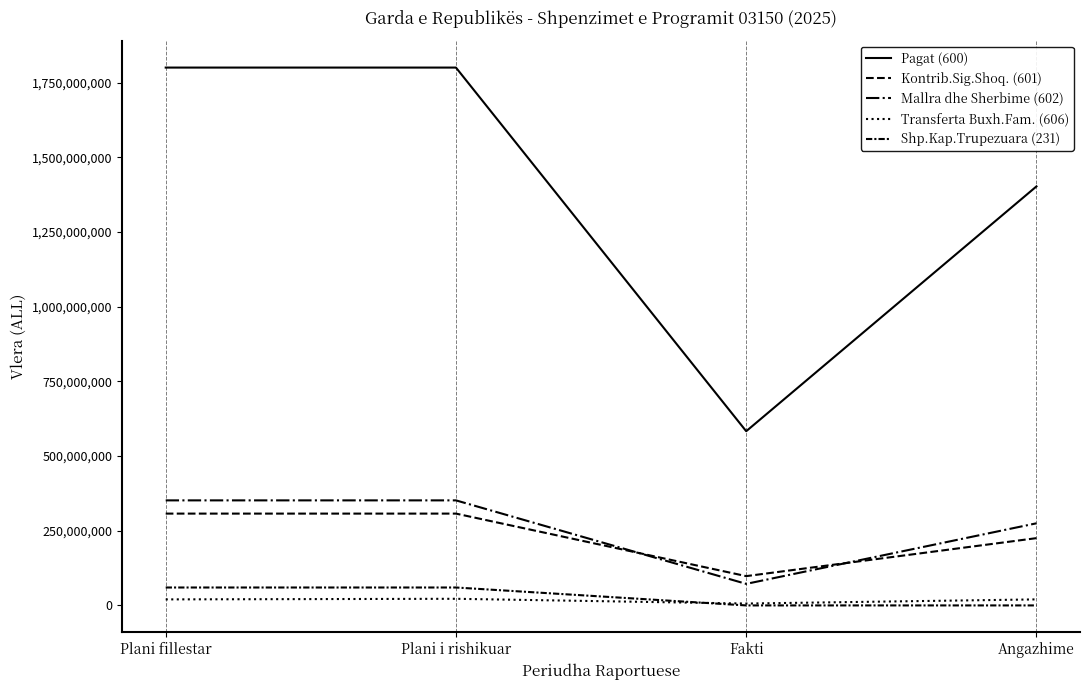

How many lines are shown in the chart?

5